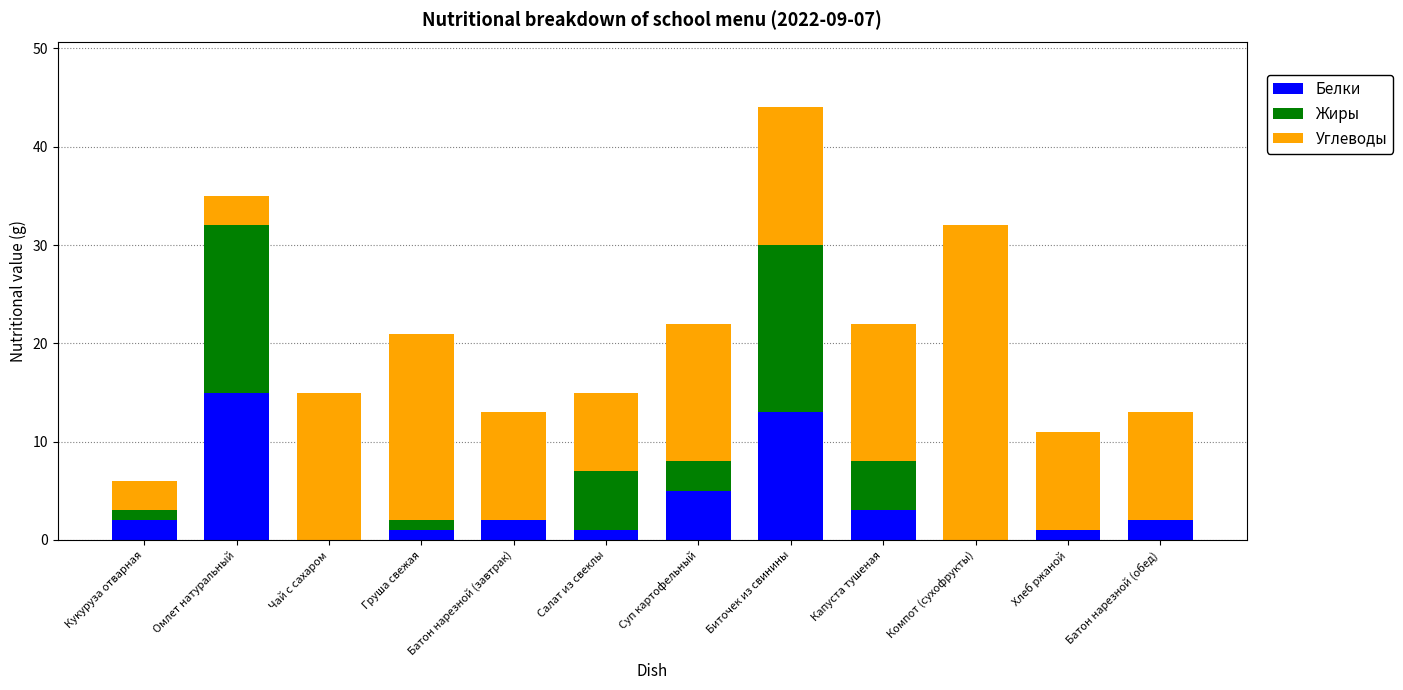

At which label does Белки reach its peak?

Омлет натуральный